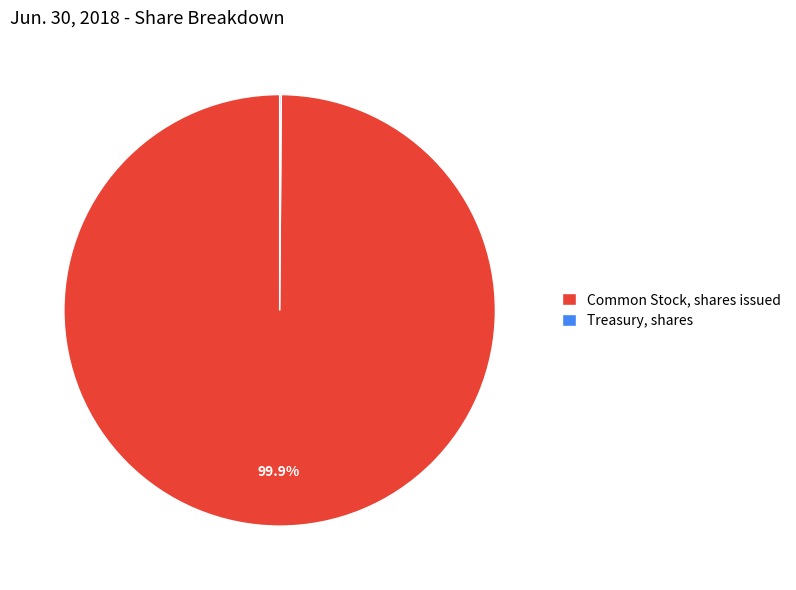

To the nearest percent, what portion does Common Stock, shares issued represent?

100%